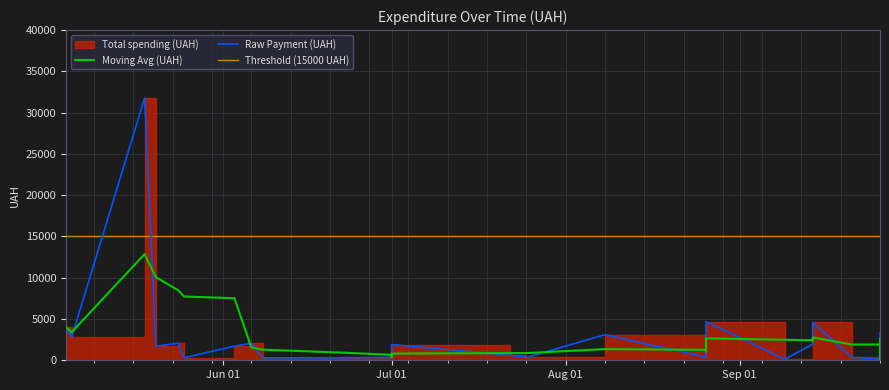

True or false: Rolling Average and Total spending (UAH) intersect in this chart.

True